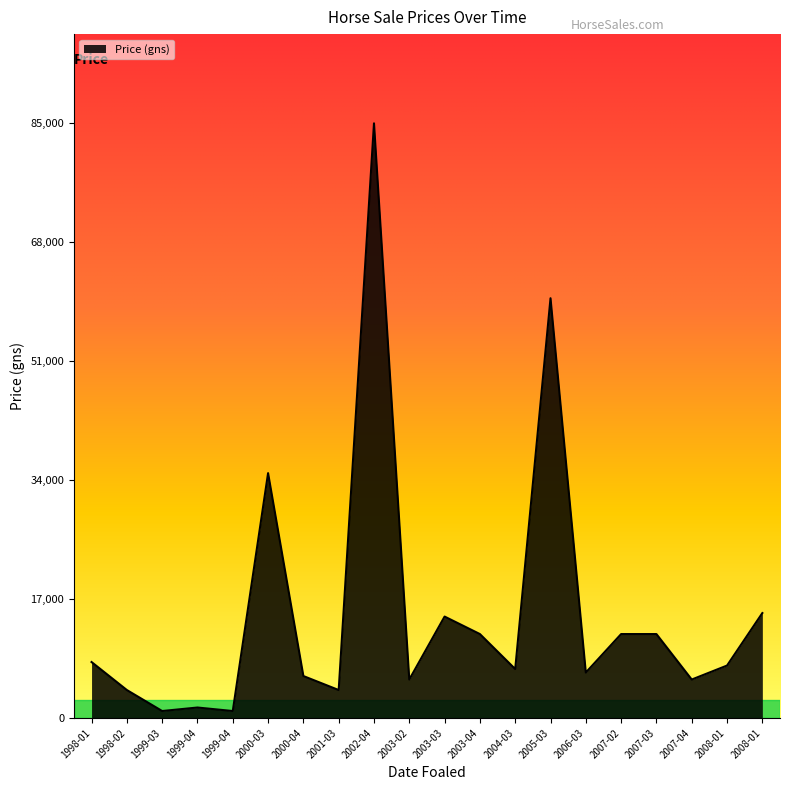

How many lines are shown in the chart?

1